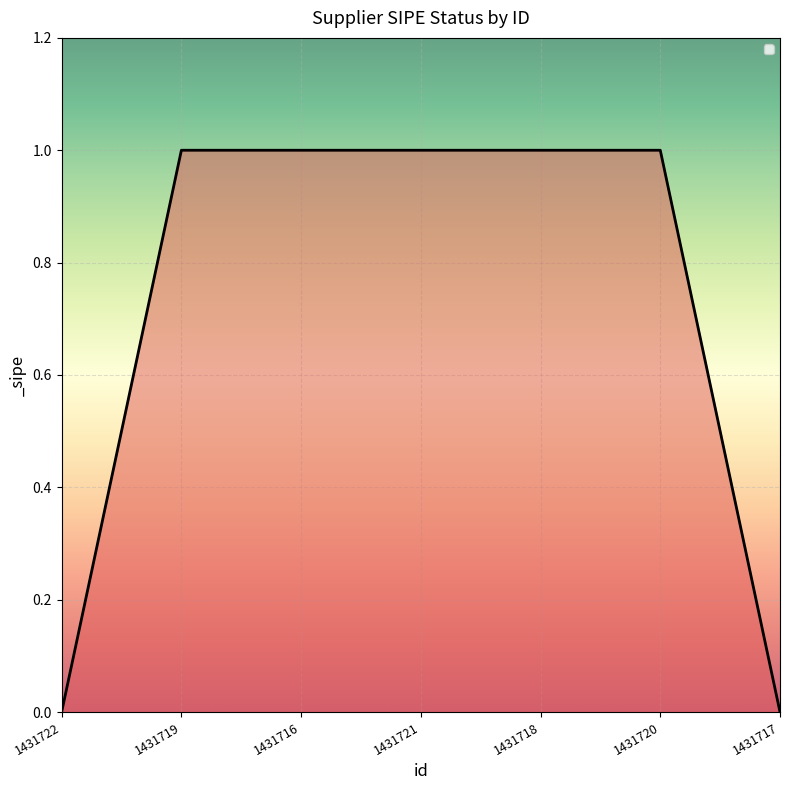

What position from the right is 1431721?

4